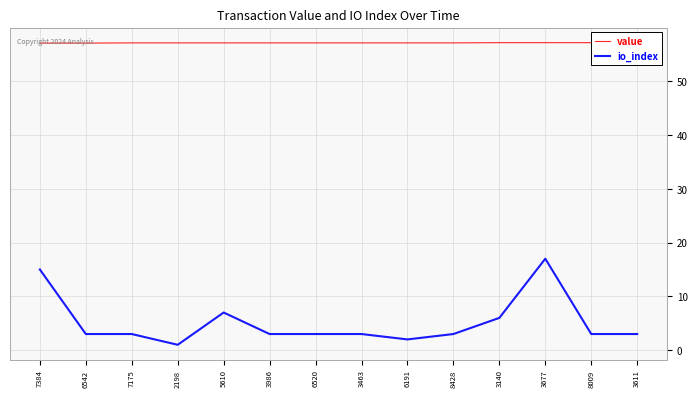

Is the value of io_index at 6191 greater than the value of value at 6191?

No